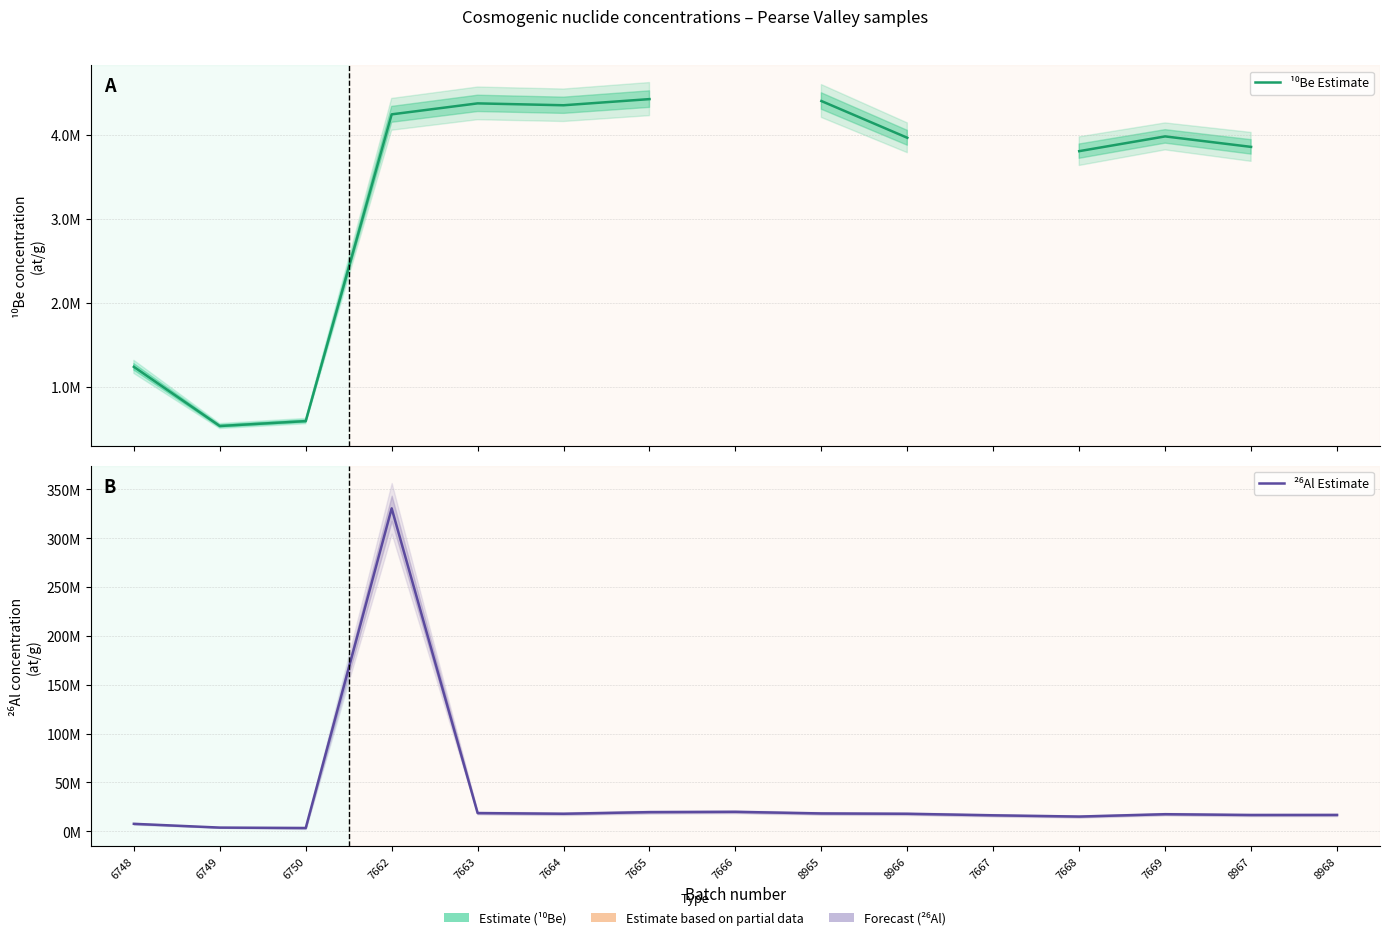

The ²⁶Al Estimate series shows 24741231.2 at 7664. True or false?

False